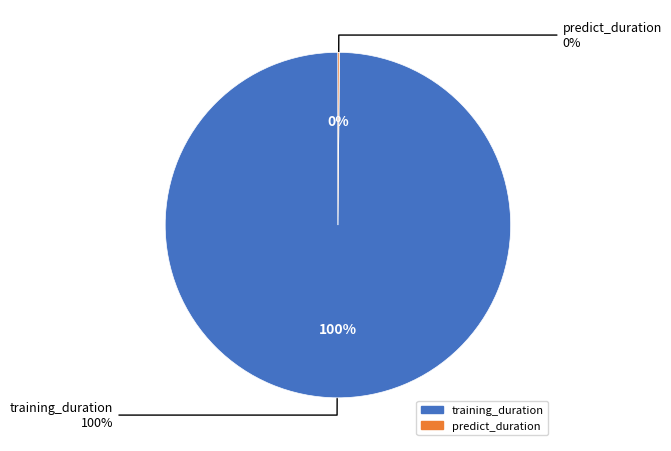

To the nearest percent, what portion does training_duration represent?

100%